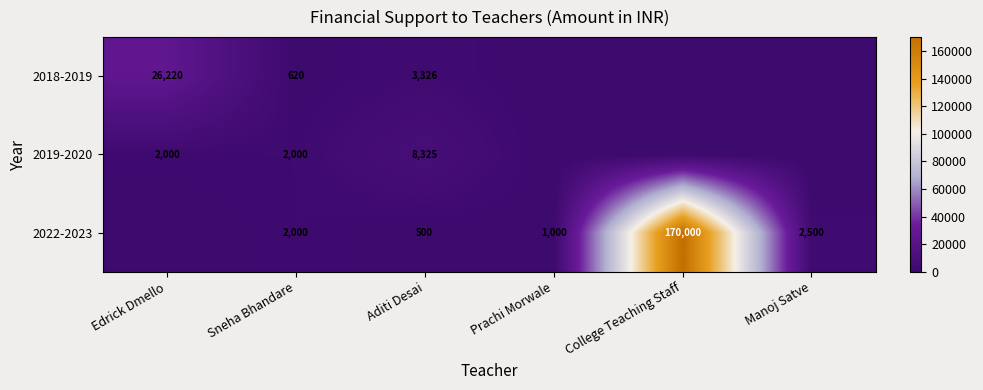

What is the sum of the 2022-2023 values at Prachi Morwale and College Teaching Staff?

171000